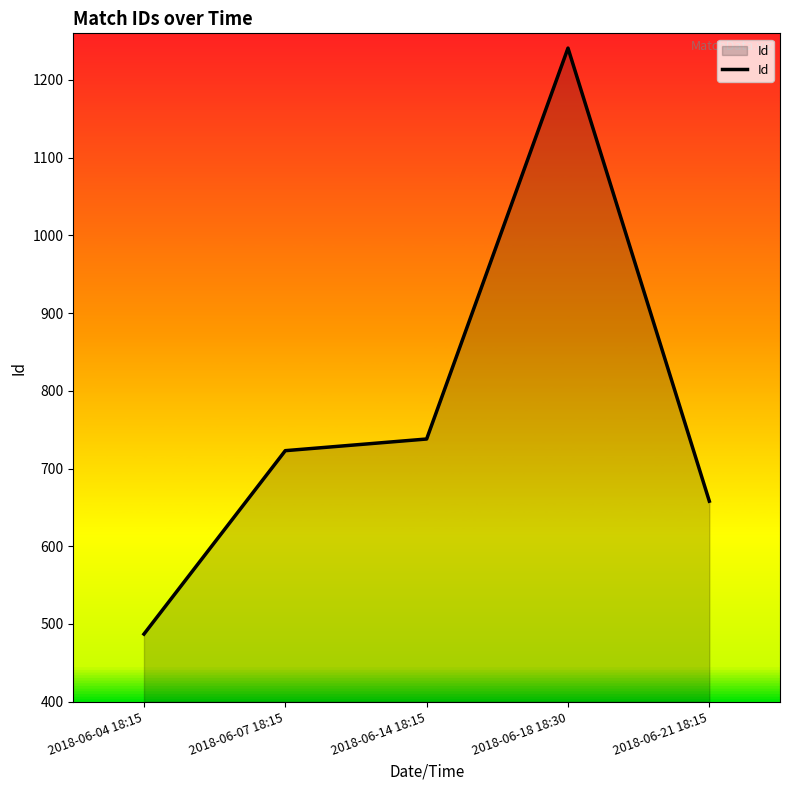

Read the value at 2018-06-07 18:15, to the nearest 50.

700